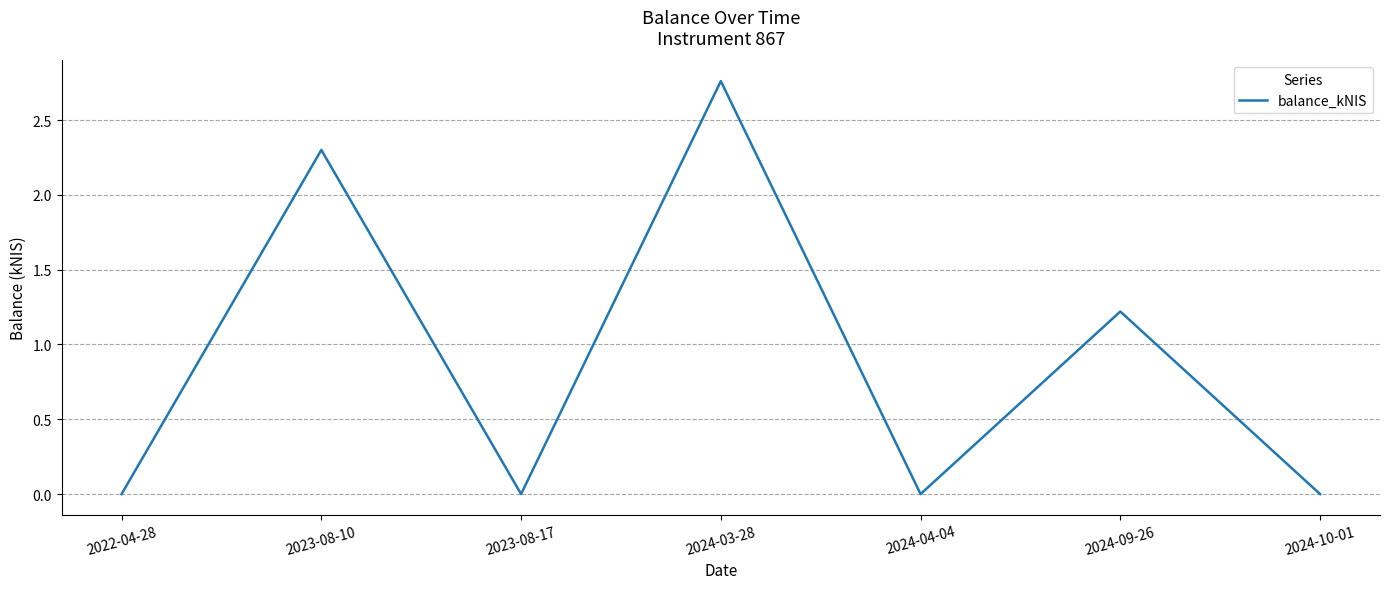

What is the sum of the values at 2023-08-10 and 2024-04-04?

2.3